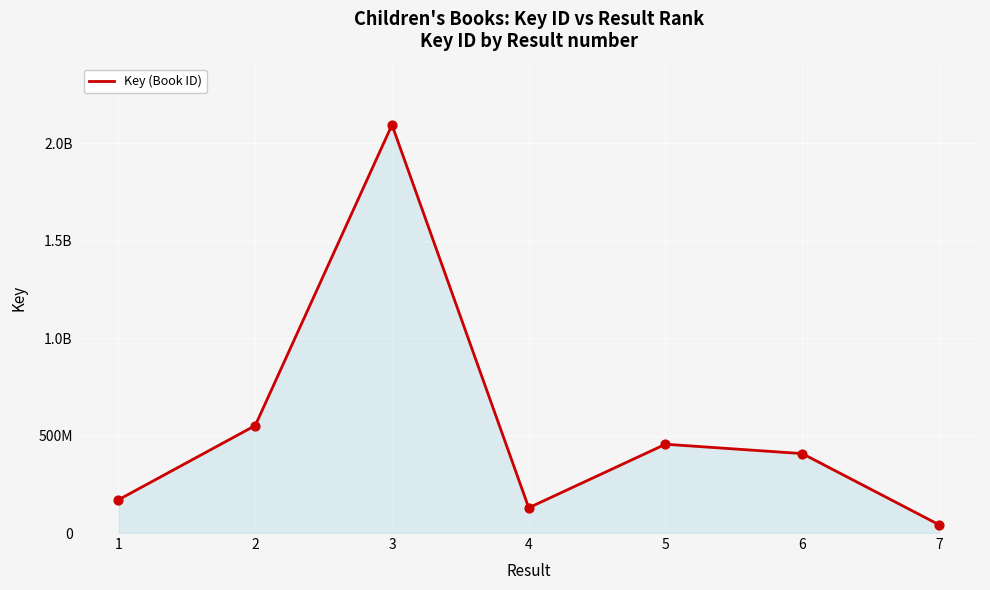

Between 3 and 4, which is larger?

3